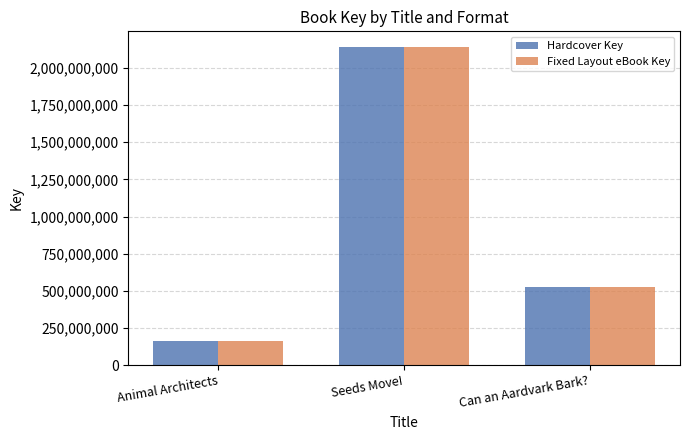

At which label is Hardcover Key closest to 1151198659?

Can an Aardvark Bark?